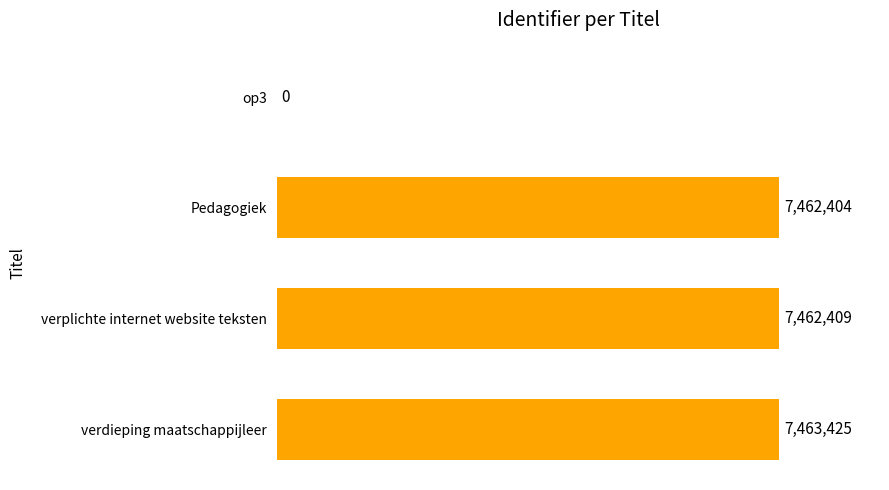

Is it true that the value at verdieping maatschappijleer is 12300297?

False